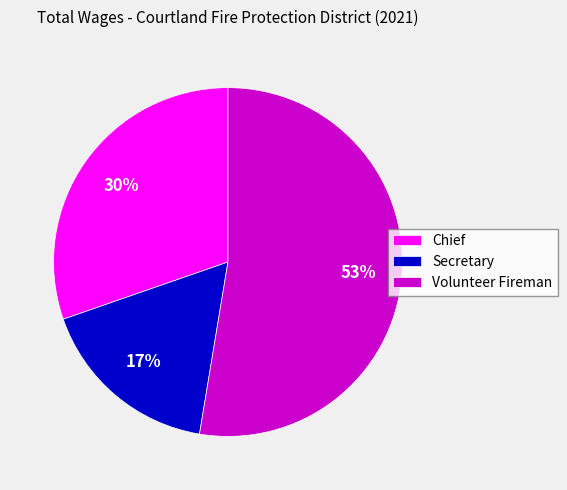

To the nearest percent, what is the difference between the largest and smallest slice percentages?

36%